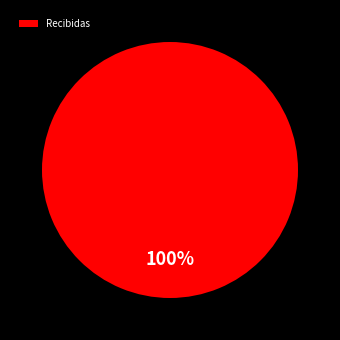

Is there a majority slice in this chart?

Yes